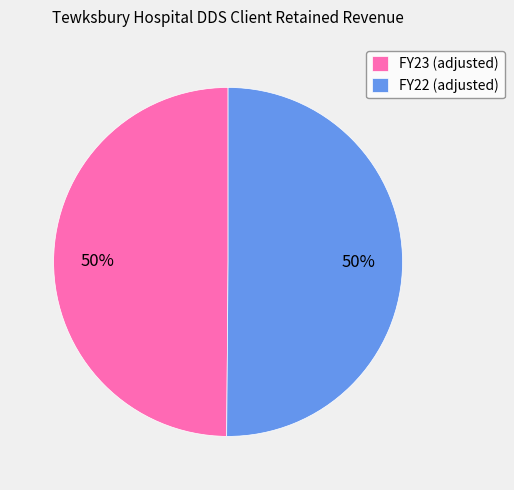

Count the number of slices in the pie.

2